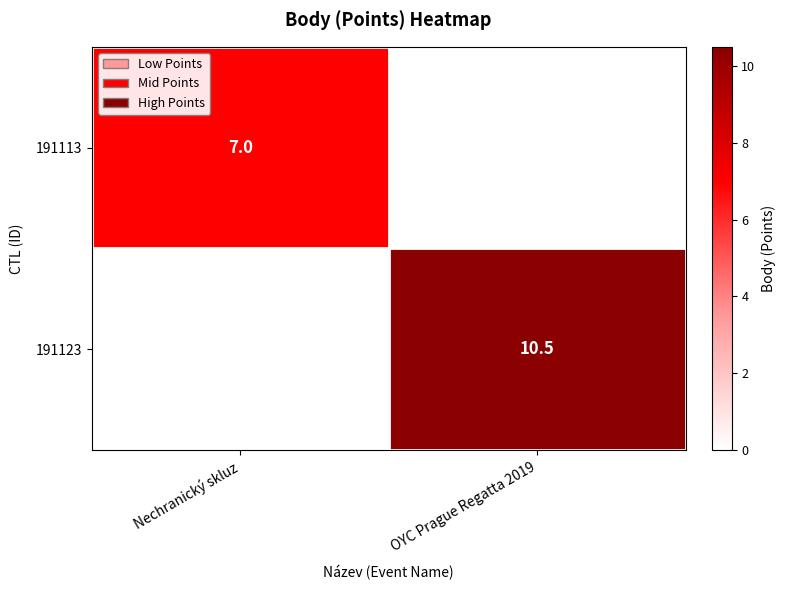

The value of 191123 at OYC Prague Regatta 2019 is 10.5. True or false?

True